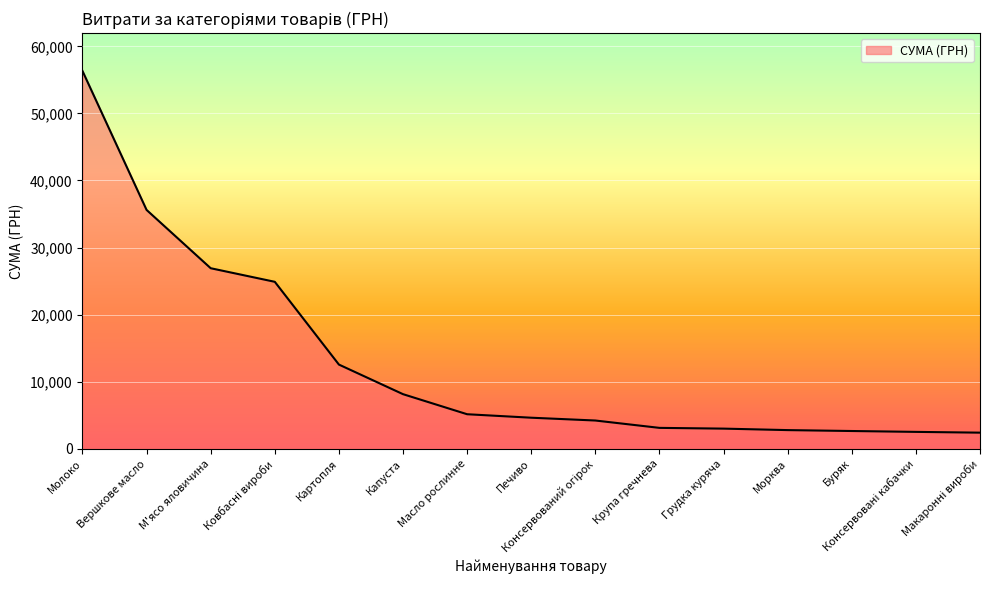

What is the difference between the maximum and minimum values?

53925.9